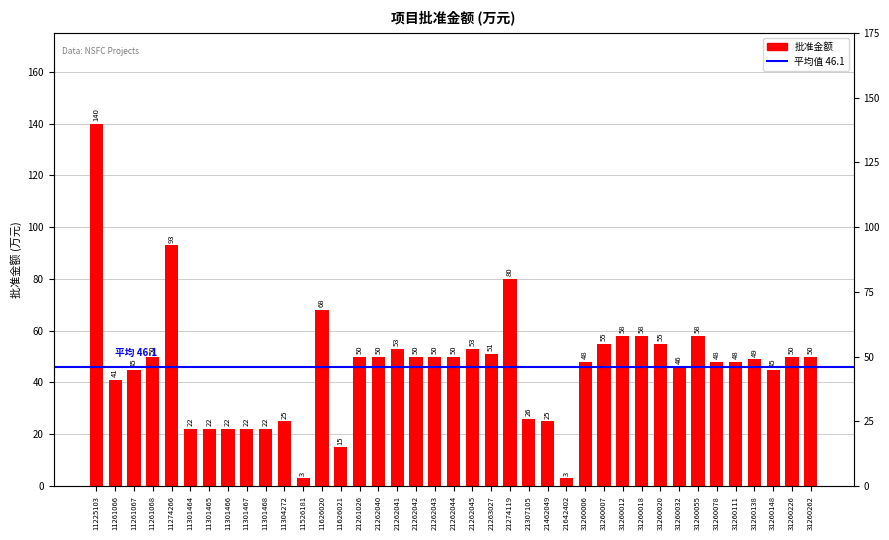

What is the difference between the maximum and minimum values?

137